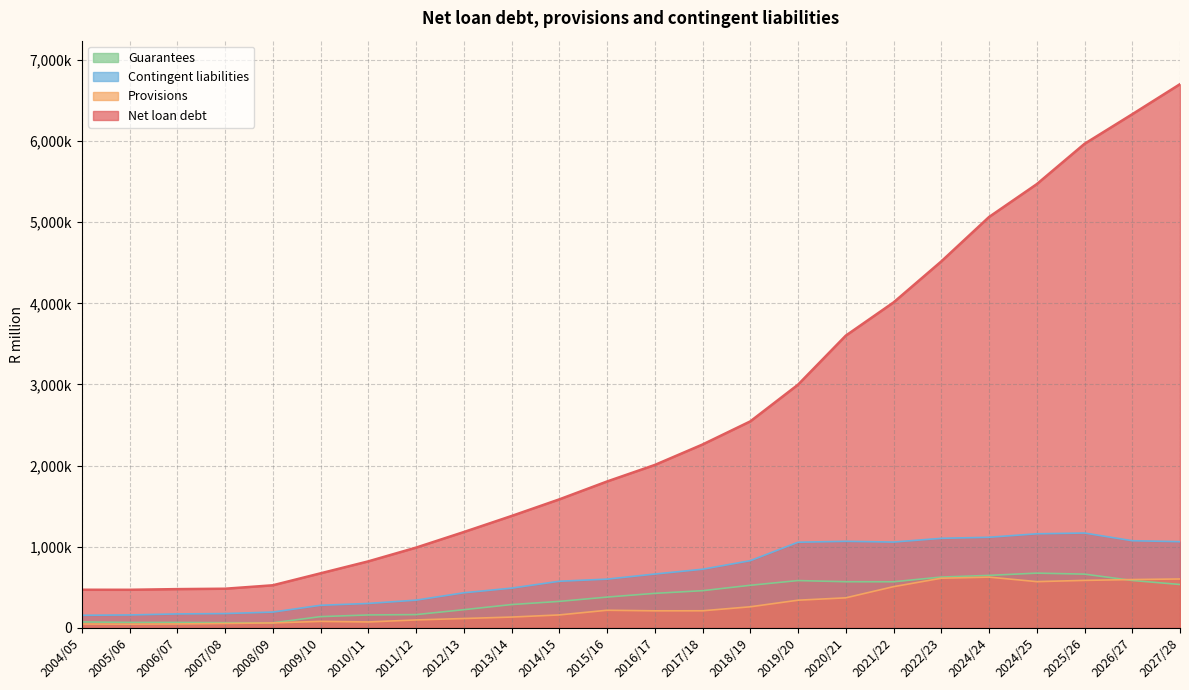

Which series has the largest total across all categories?

Net loan debt